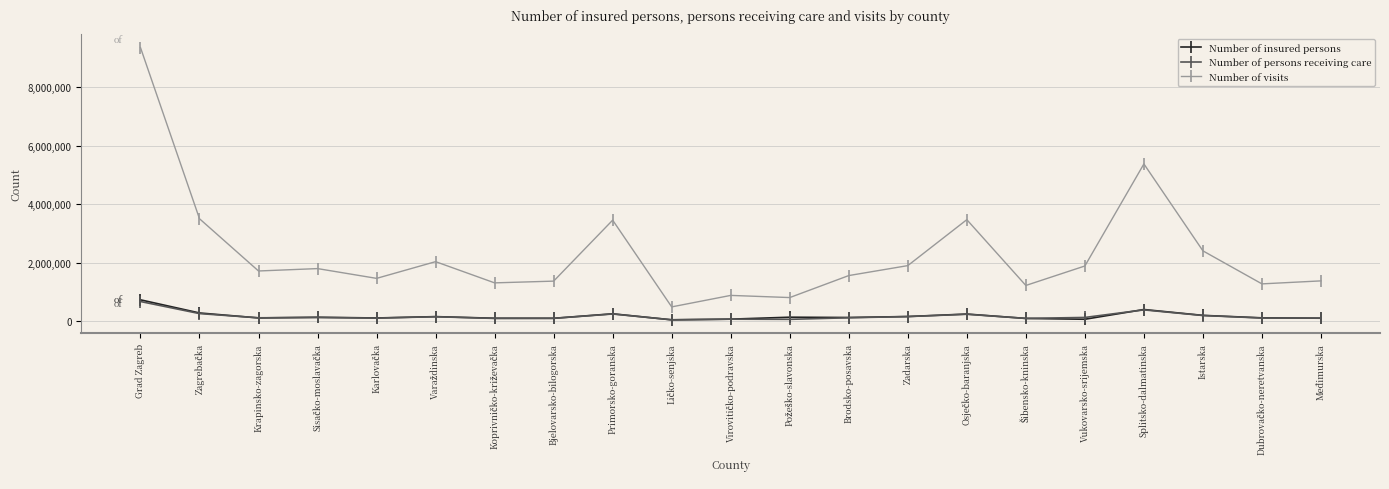

Count the number of data series in this chart.

3